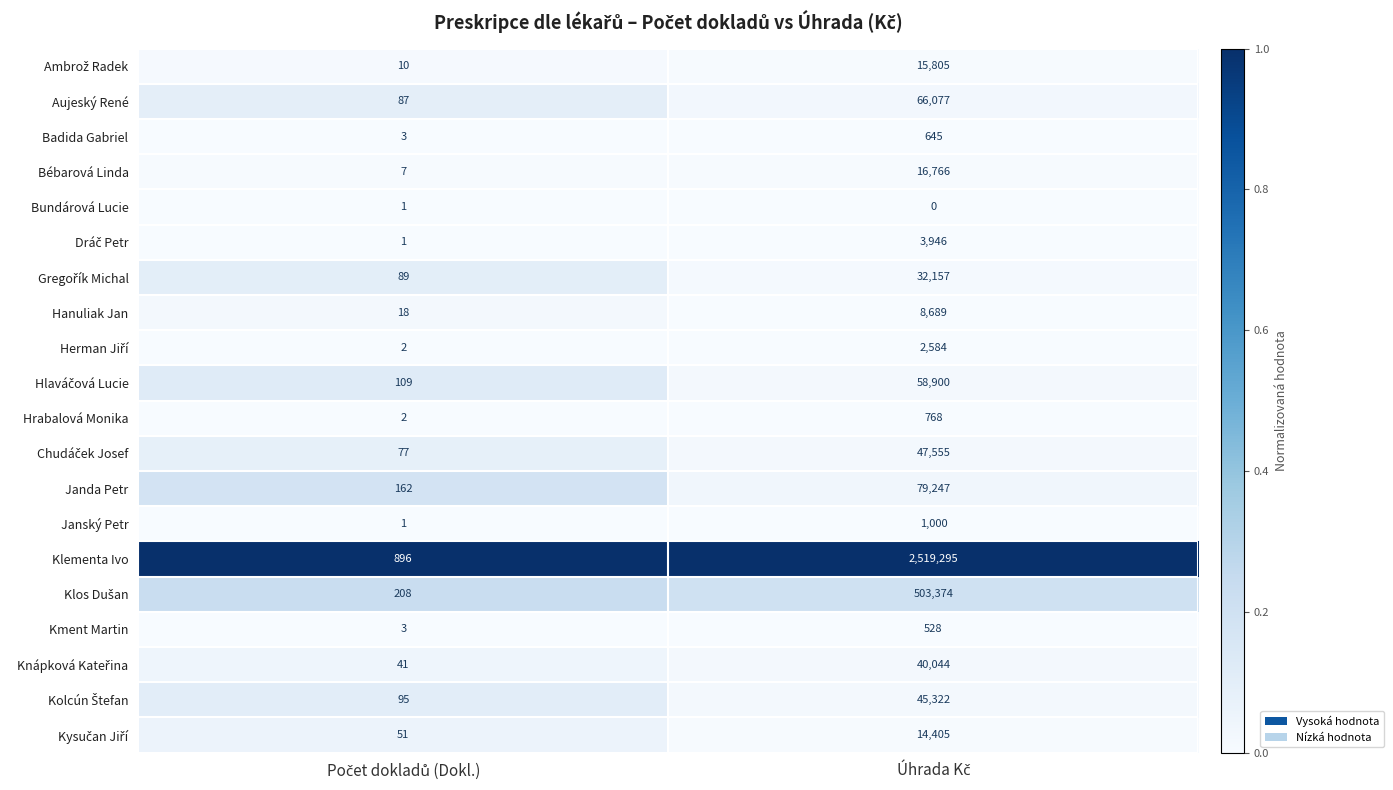

Which series has the largest range (max minus min)?

Klementa Ivo